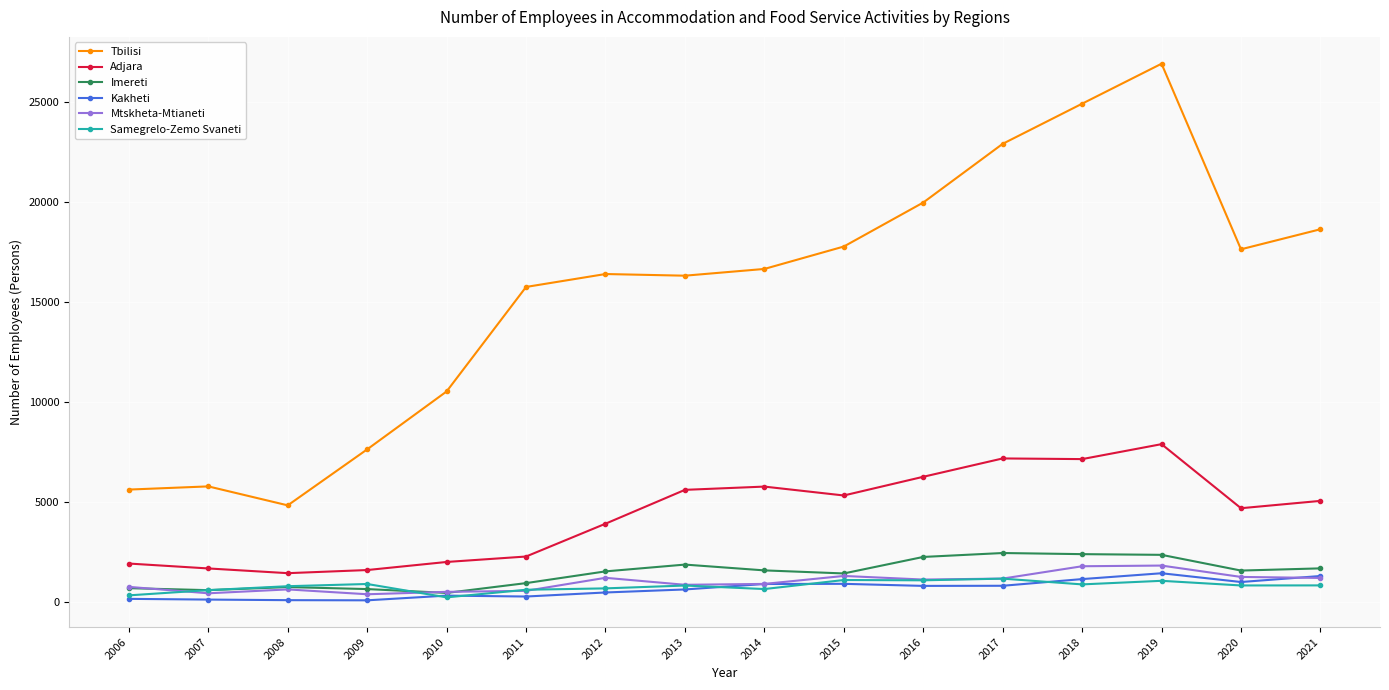

At which category is the sum across all series the highest?

2019